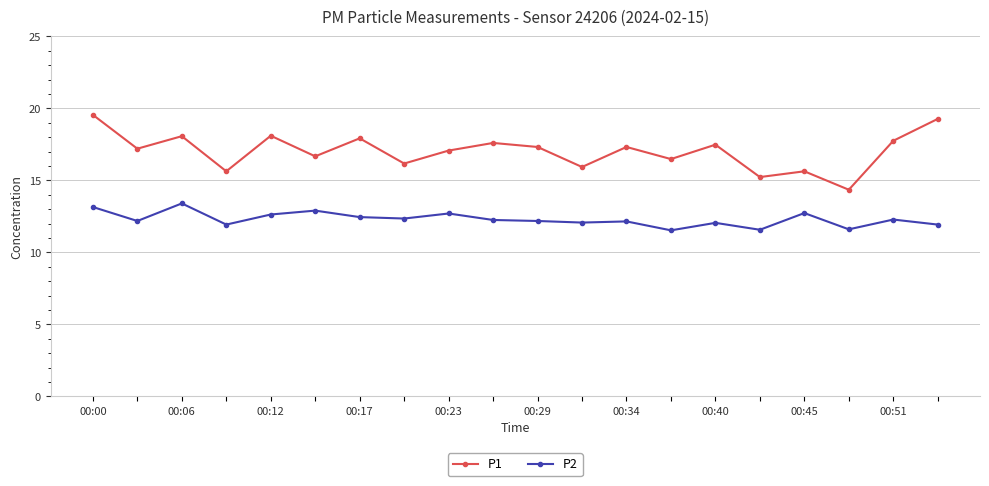

How many lines are shown in the chart?

2